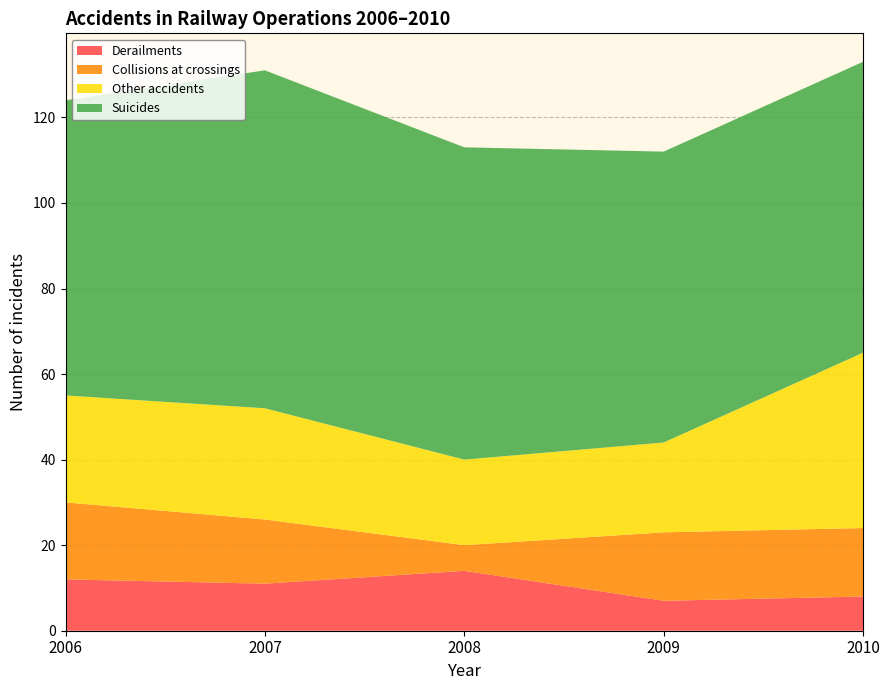

Reading right to left, transcribe all the data shown in this chart.

Derailments: 8	7	14	11	12
Collisions at crossings: 16	16	6	15	18
Other accidents: 41	21	20	26	25
Suicides: 68	68	73	79	69